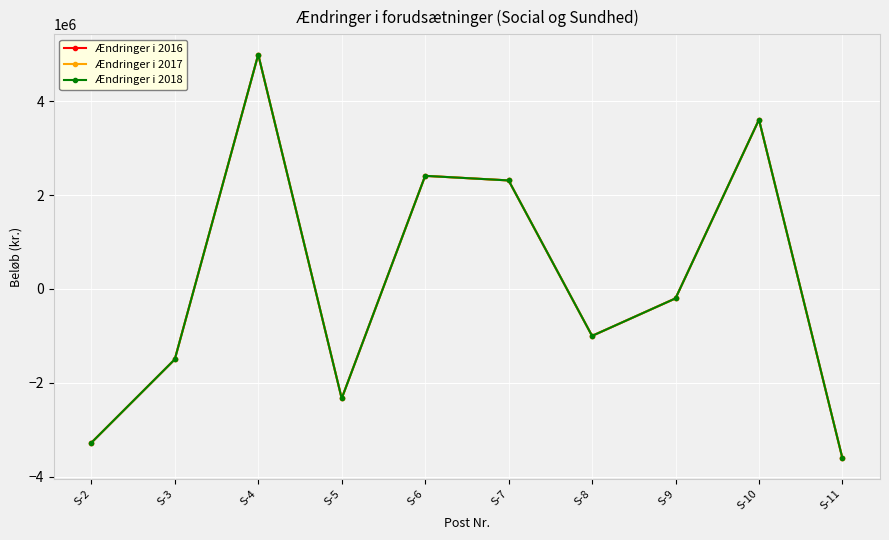

Does the chart have visible grid lines?

Yes